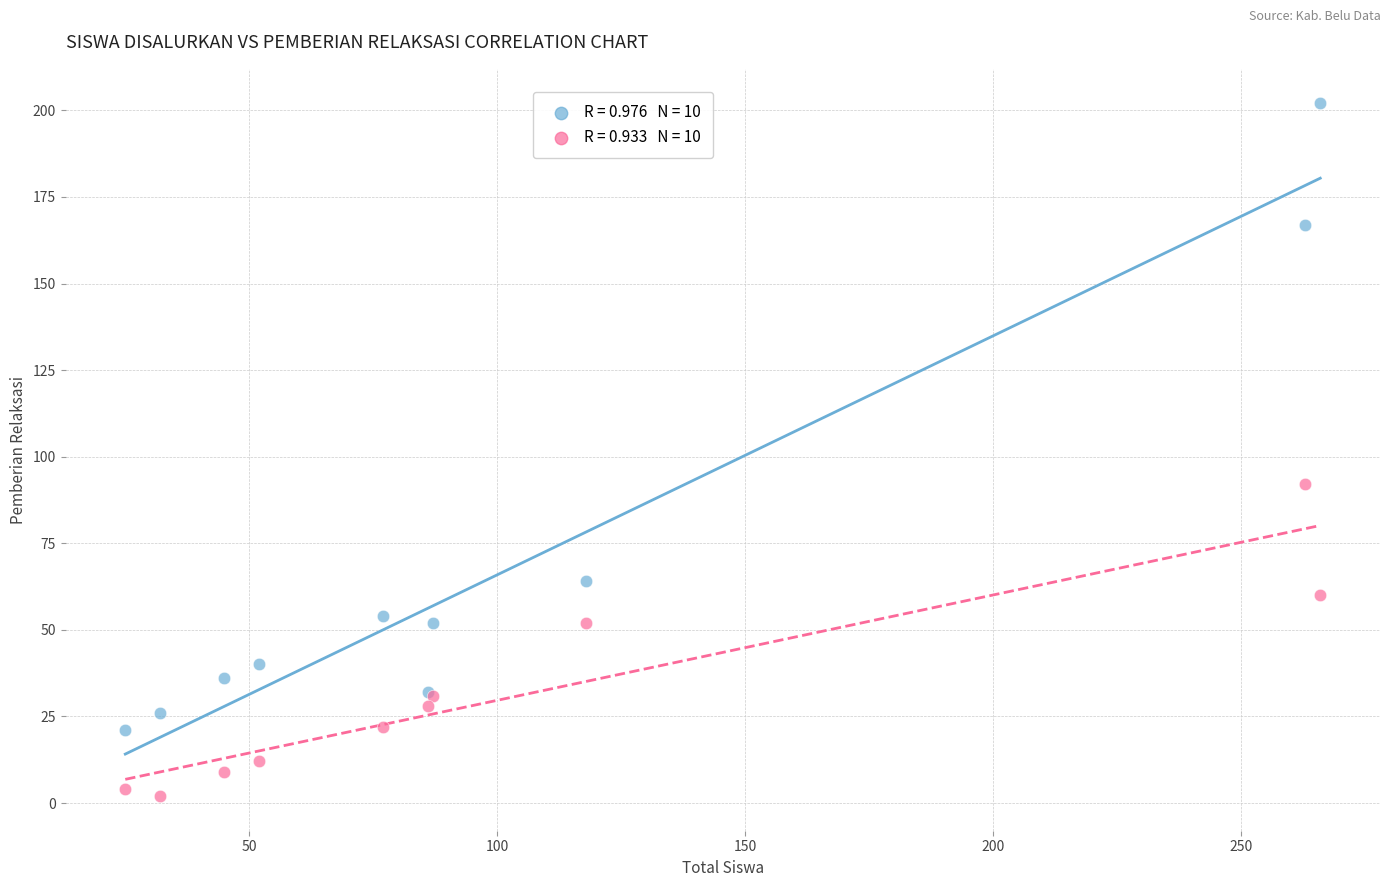

Across all series, what Y value is closest to 102?

92